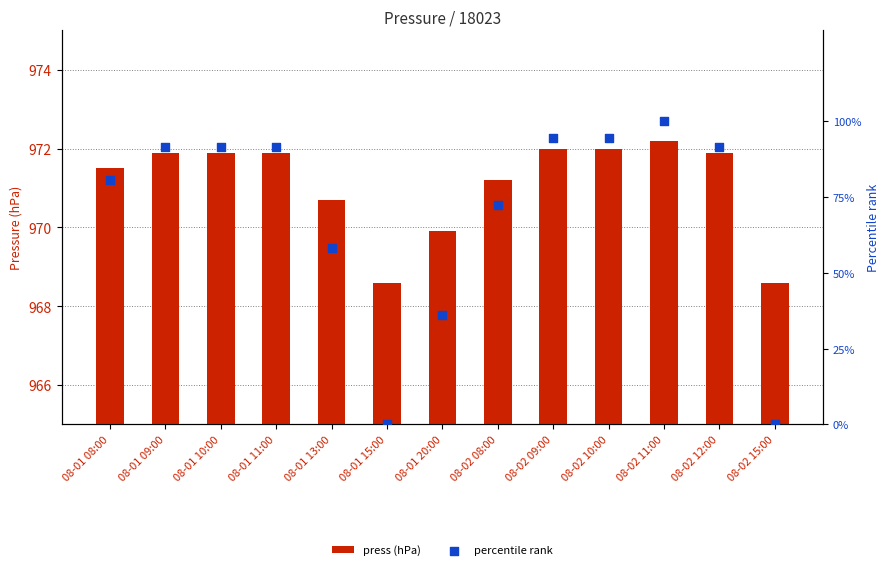

Which series has the widest spread of Y values?

percentile rank